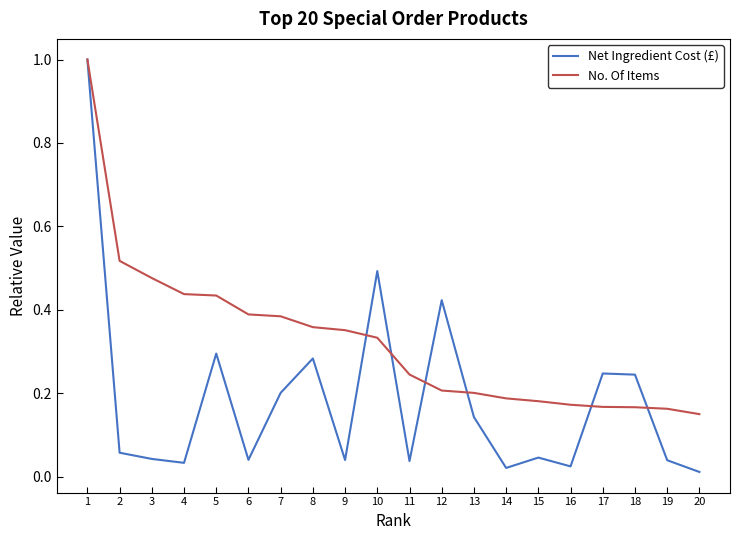

At which category is the sum across all series the highest?

1